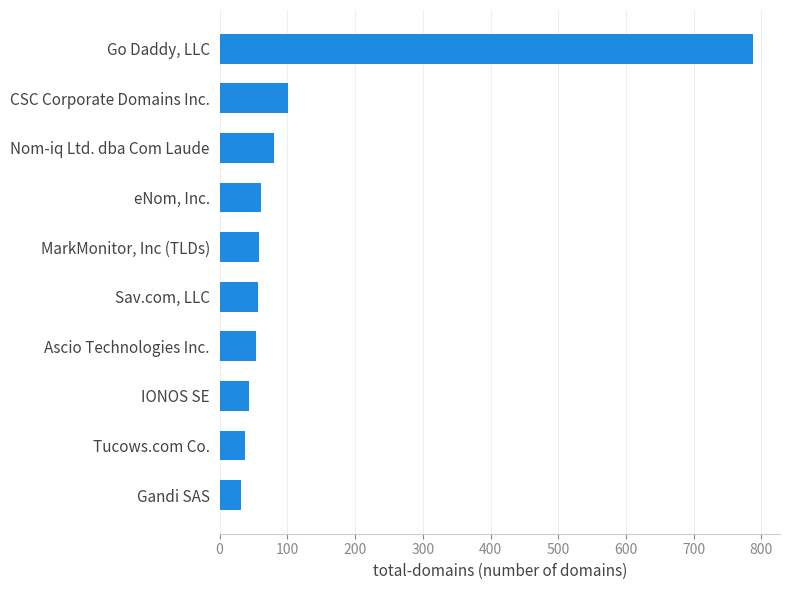

Rank the categories by value from highest to lowest.

Go Daddy, LLC, CSC Corporate Domains Inc., Nom-iq Ltd. dba Com Laude, eNom, Inc., MarkMonitor, Inc (TLDs), Sav.com, LLC, Ascio Technologies Inc., IONOS SE, Tucows.com Co., Gandi SAS